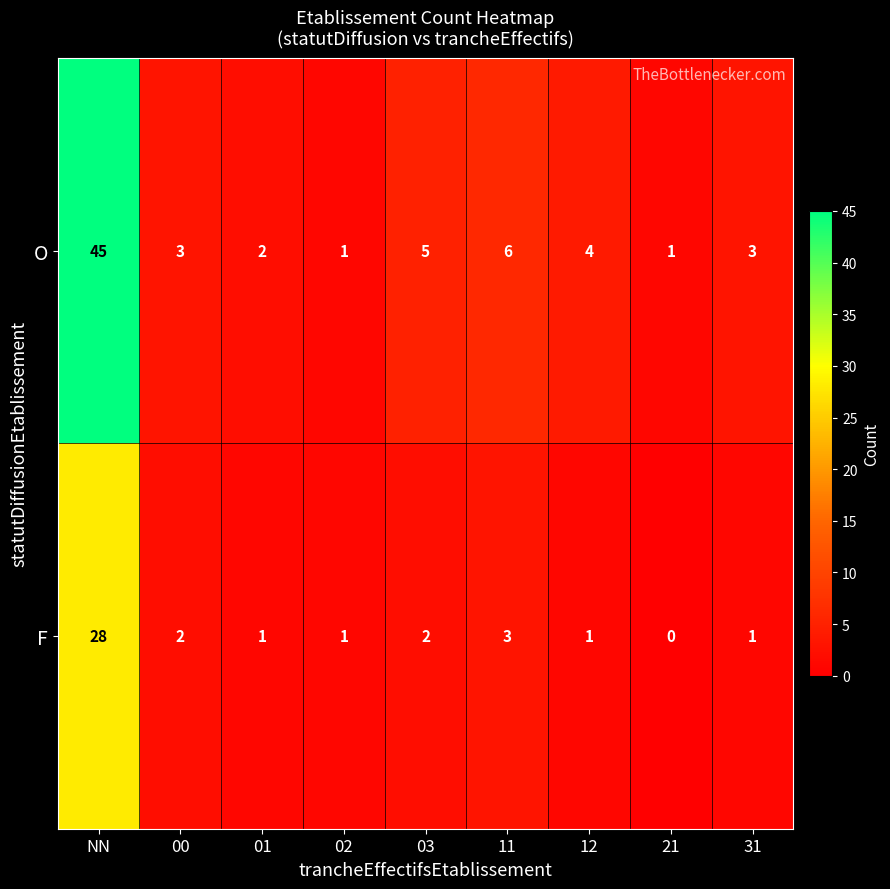

Where is F nearest to the value 14?

11